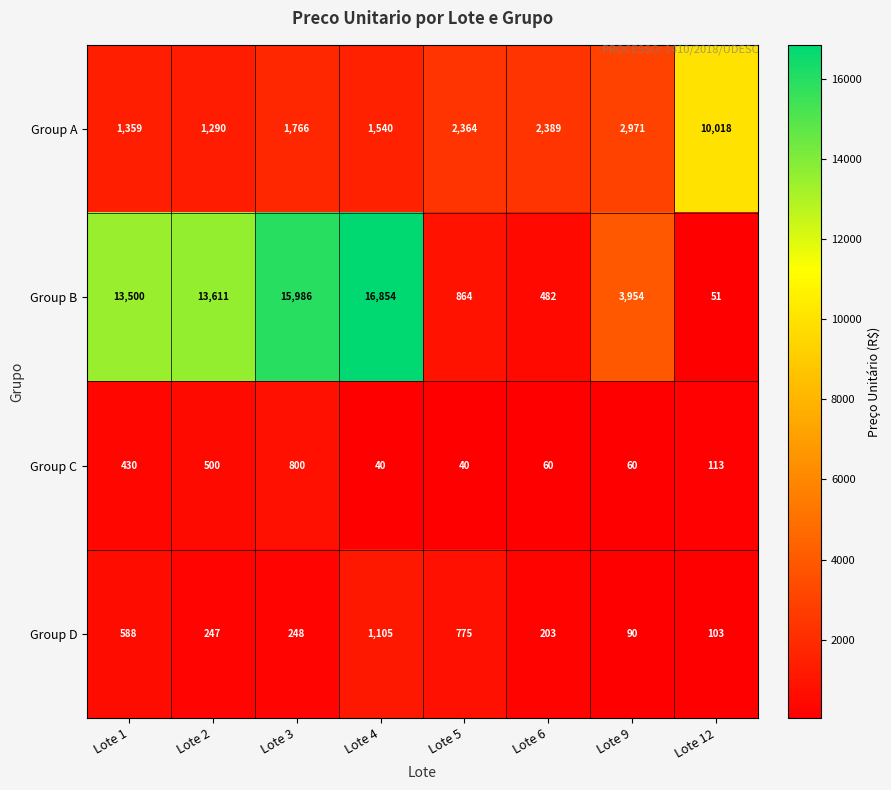

At which label is Group D closest to 597?

Lote 1